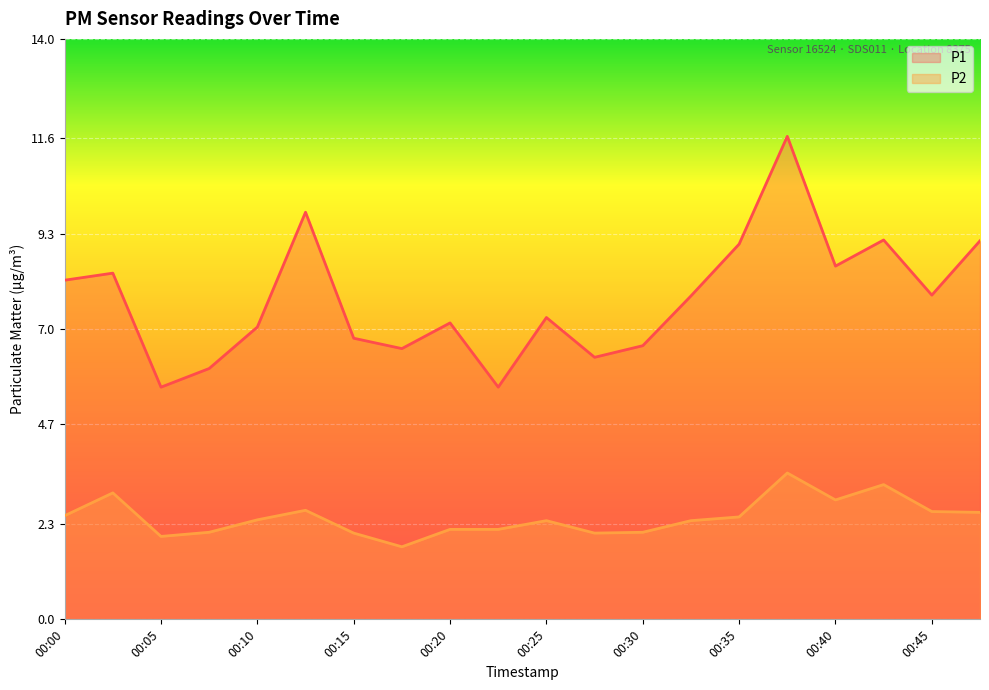

True or false: P1 and P2 intersect in this chart.

False